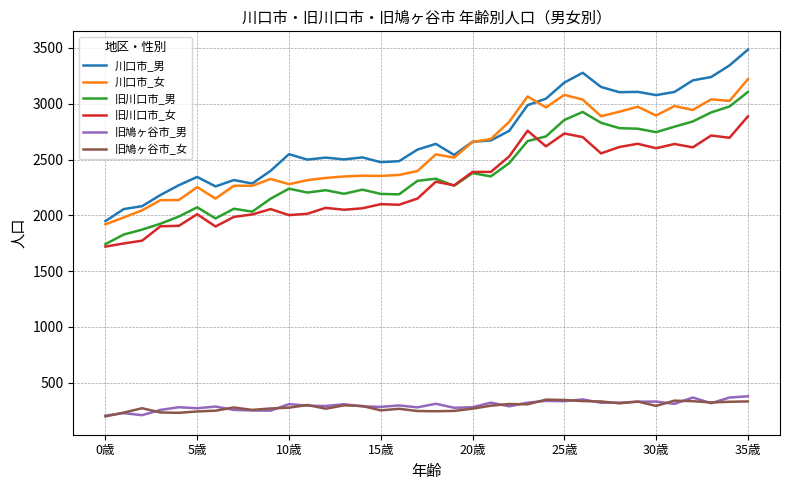

True or false: 川口市_男 and 旧川口市_男 intersect in this chart.

False